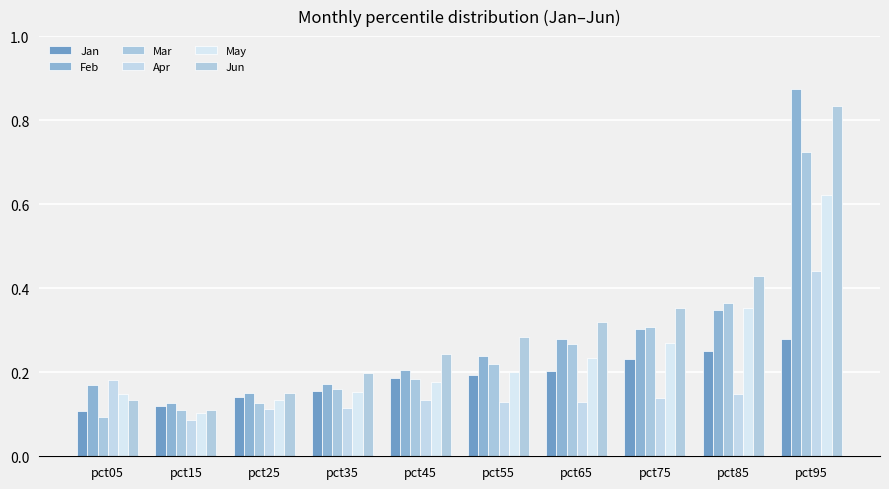

What are all the series names shown in the legend?

Jan, Feb, Mar, Apr, May, Jun